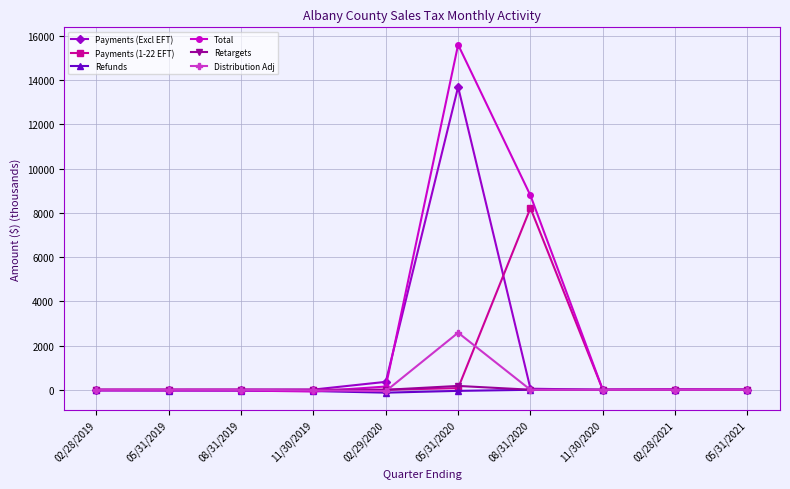

Which series changed the most between 02/29/2020 and 05/31/2020?

Total